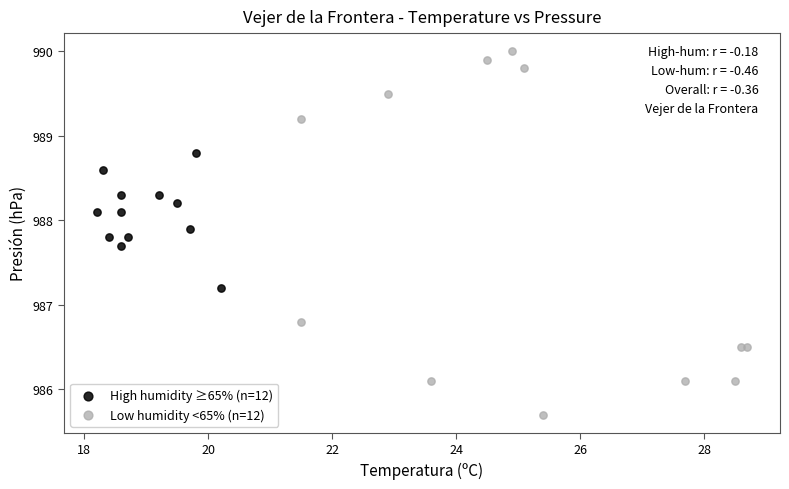

Which series contains the lowest Y value?

Low humidity <65% (n=12)